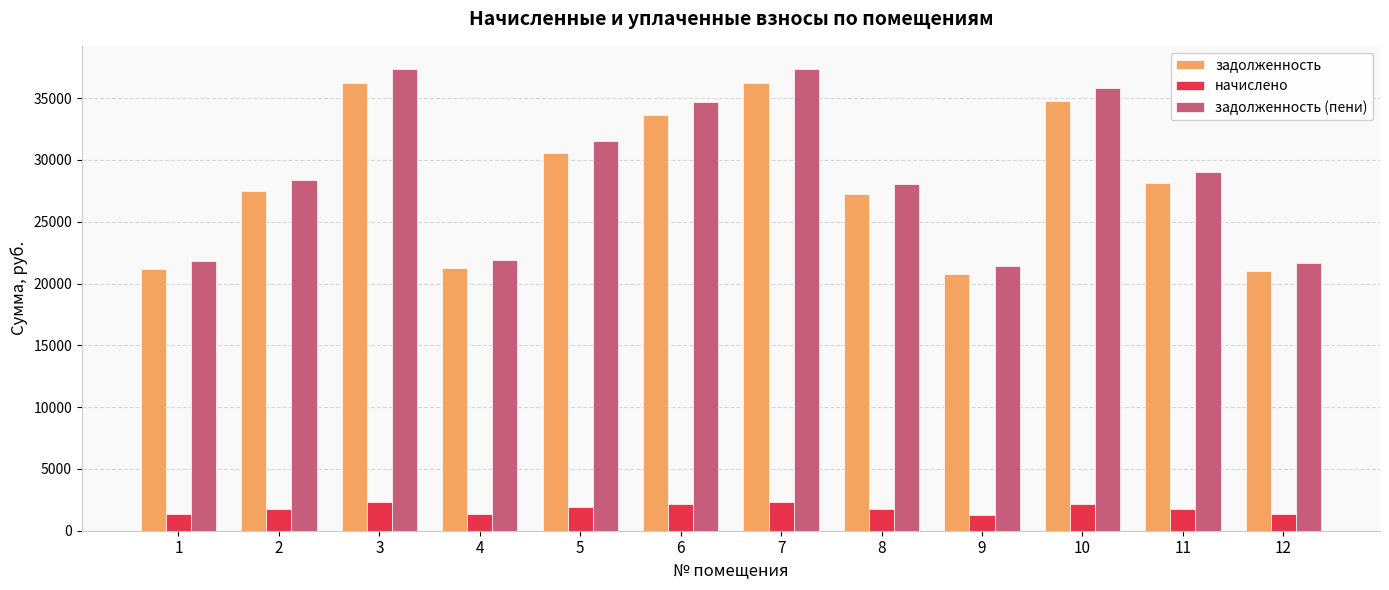

The value of начислено at 6 is 2124.1. True or false?

True